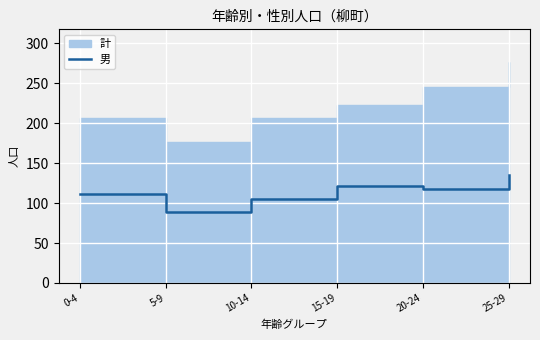

Which category has the lowest value in the 男 series?

5-9